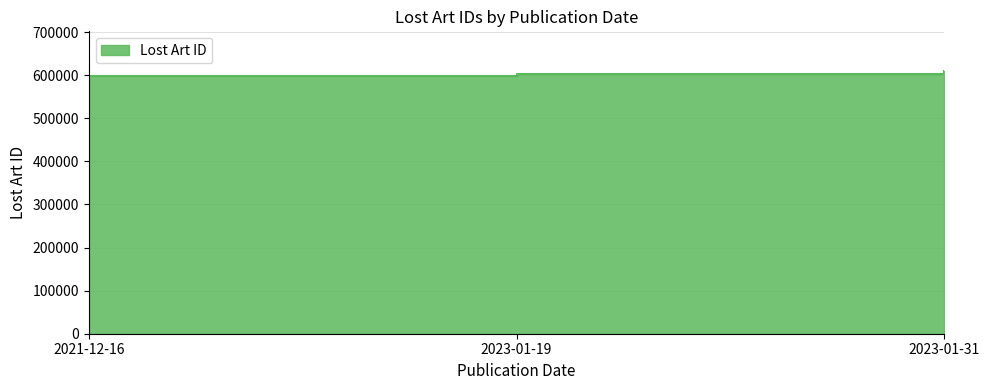

Which has a higher value, 2021-12-16 or 2023-01-31?

2023-01-31